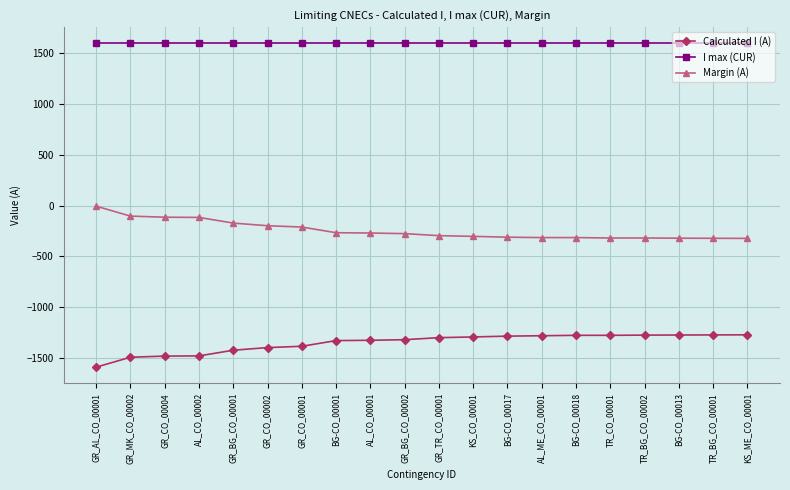

True or false: Calculated I (A) and Margin (A) cross at least once.

False